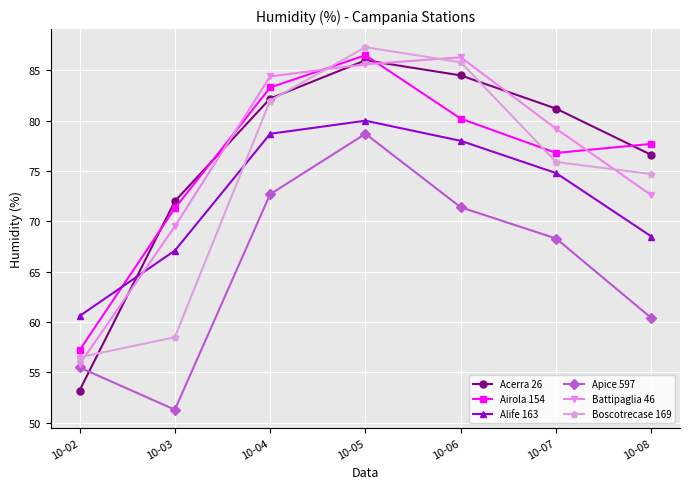

Reading left to right, list all the values displayed in this chart.

Acerra 26: 53.2	72.0	82.2	86.0	84.5	81.2	76.6
Airola 154: 57.2	71.3	83.3	86.5	80.2	76.8	77.7
Alife 163: 60.6	67.1	78.7	80.0	78.0	74.8	68.5
Apice 597: 55.5	51.3	72.7	78.7	71.4	68.3	60.4
Battipaglia 46: 55.8	69.5	84.4	85.6	86.3	79.2	72.6
Boscotrecase 169: 56.5	58.5	82.0	87.3	85.8	75.9	74.7